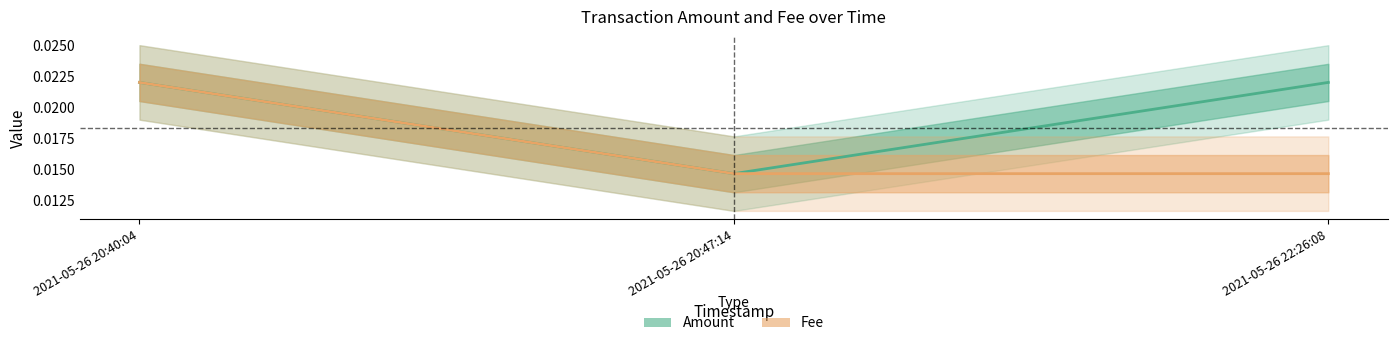

What position from the right is 2021-05-26 22:26:08?

1